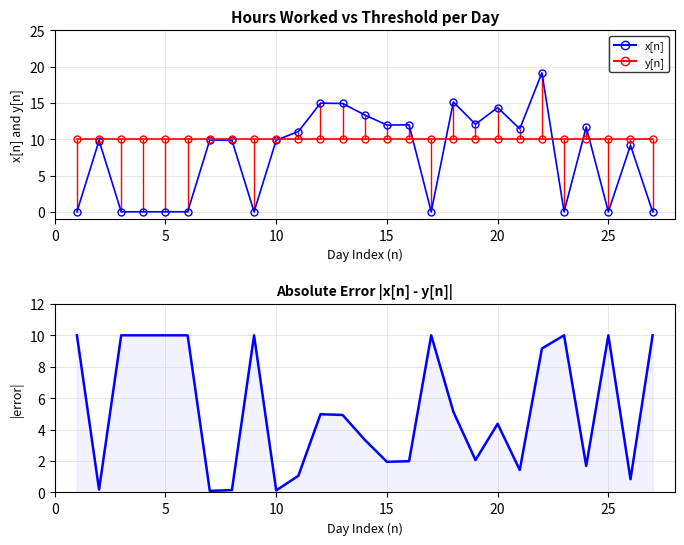

What is the value of the |error| point at the 20th from the left?

4.4